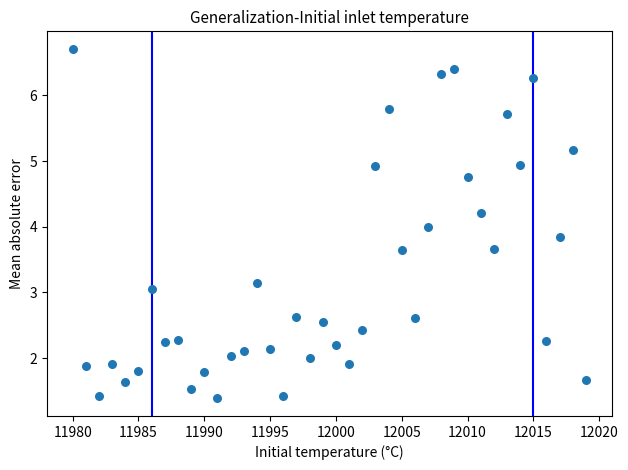

What is the range of Y values (max minus min)?

5.3